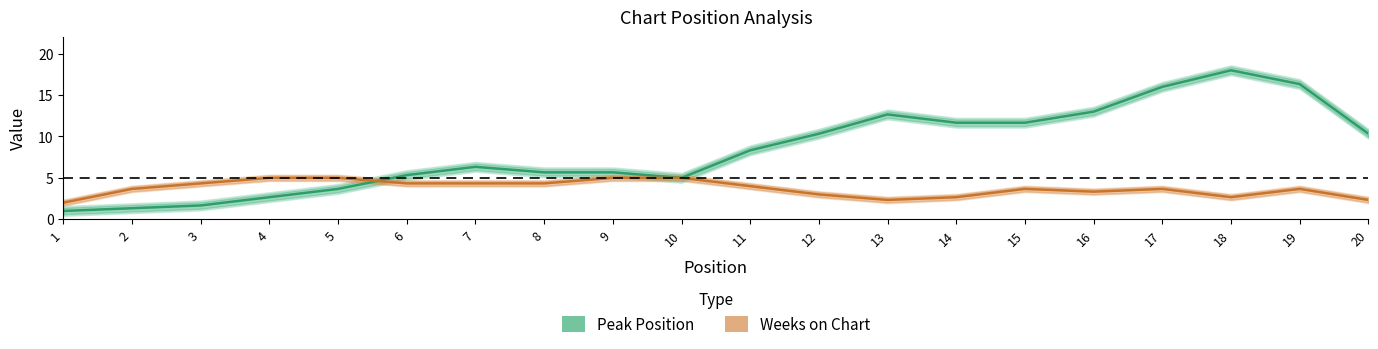

After their last crossing, which series has the higher values: Peak Position or Weeks on Chart?

Peak Position